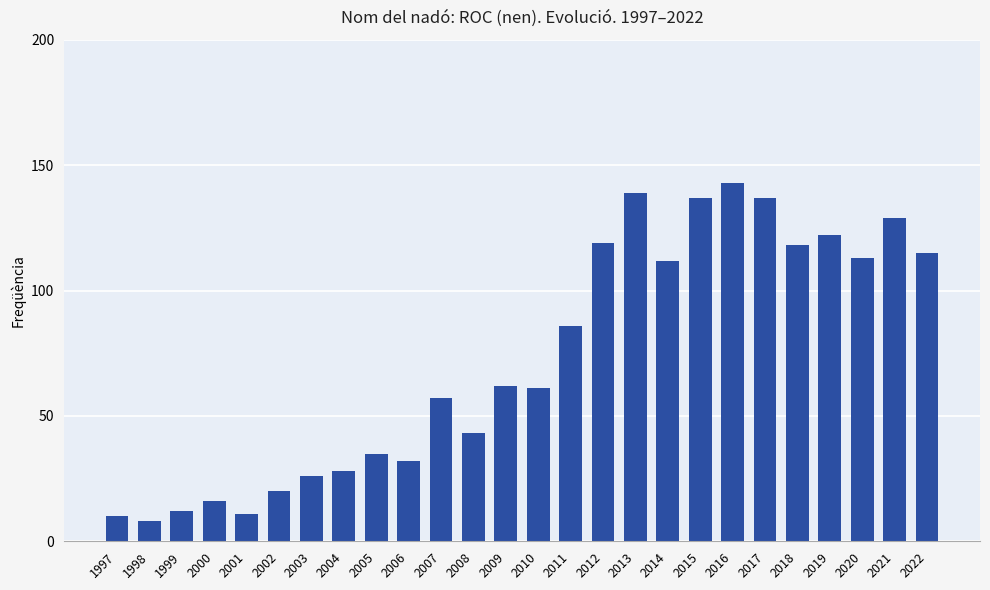

What value does the data have at 2015, to the nearest 5?

135